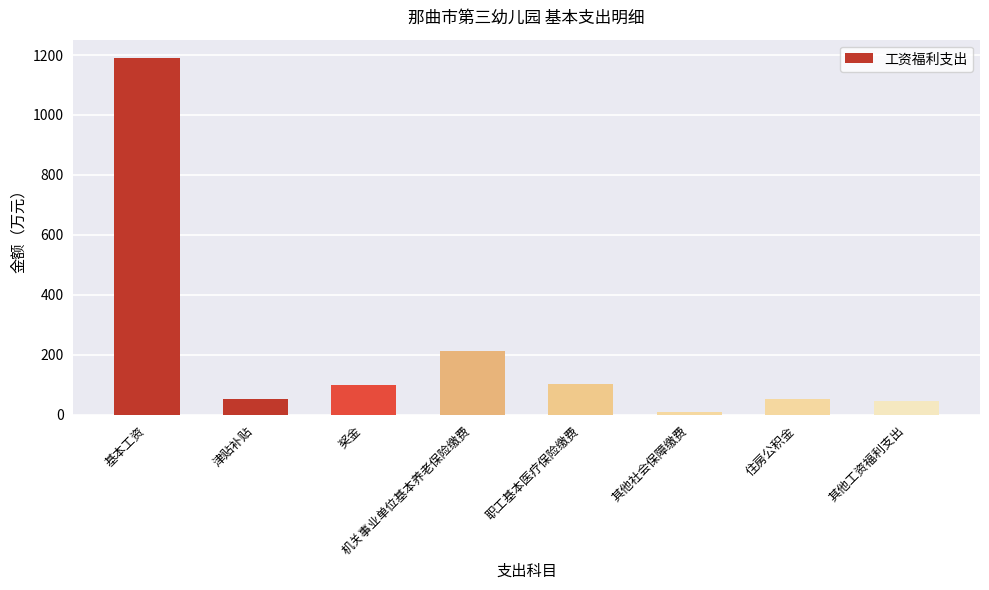

Which label corresponds to the smallest value in the chart?

其他社会保障缴费